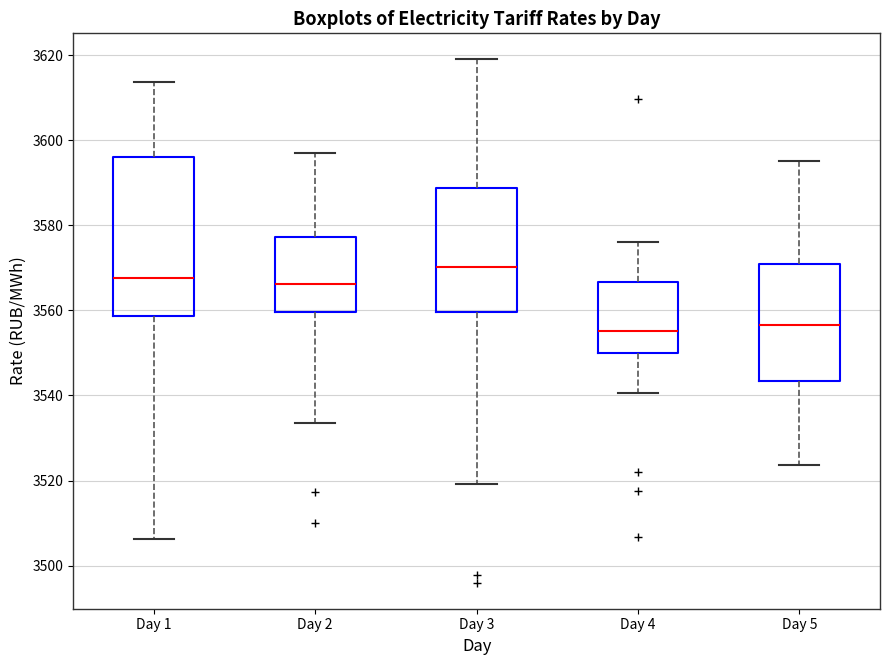

Reading left to right, transcribe this box plot: for each box, give where its median line is, the range the box spans, and where its two whiskers end, as read against the y-axis. The values are not printed on the chart, so give them approximately, as read against the axis.

Day 1: median 3568, box 3558 to 3596, whiskers 3506 to 3614
Day 2: median 3566, box 3560 to 3578, whiskers 3534 to 3598
Day 3: median 3570, box 3560 to 3588, whiskers 3520 to 3620
Day 4: median 3556, box 3550 to 3566, whiskers 3540 to 3576
Day 5: median 3556, box 3544 to 3572, whiskers 3524 to 3596